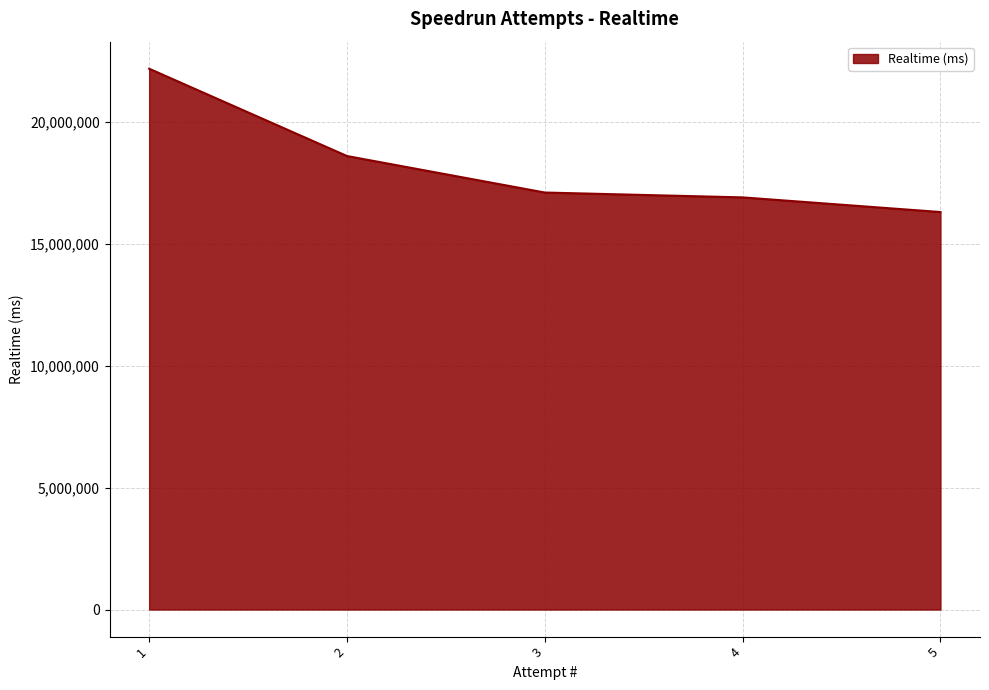

Which label corresponds to the largest value in the chart?

1